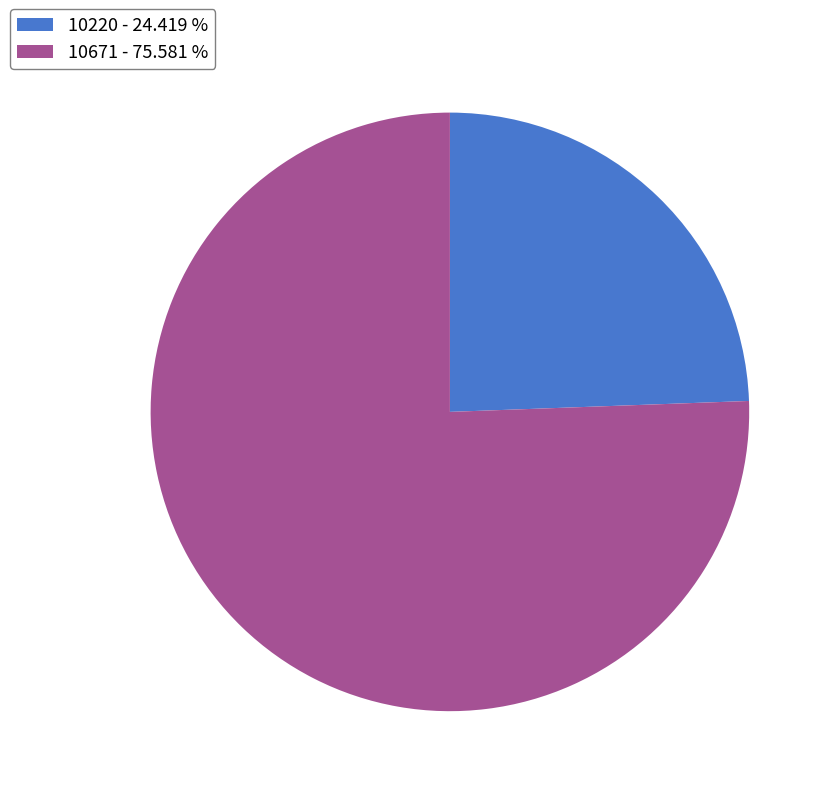

Is there a majority slice in this chart?

Yes